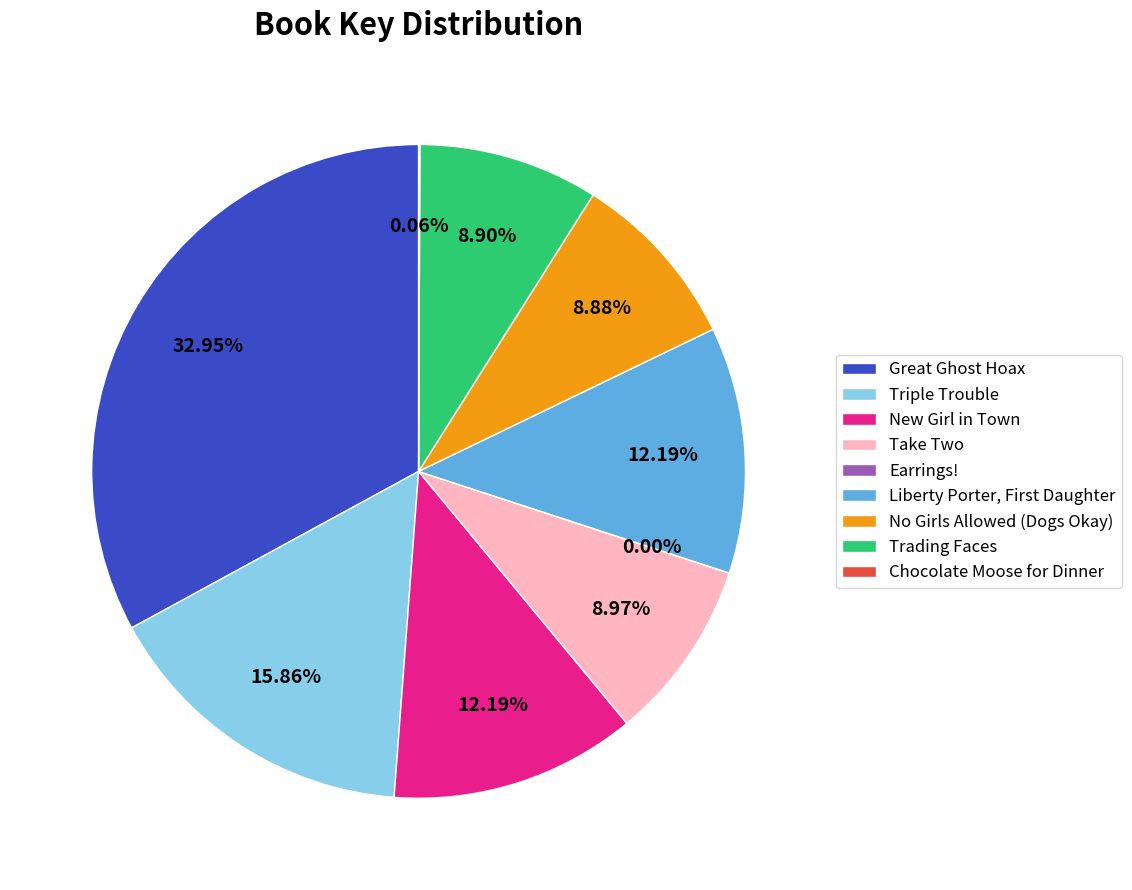

Is there any slice that represents more than half of the pie?

No